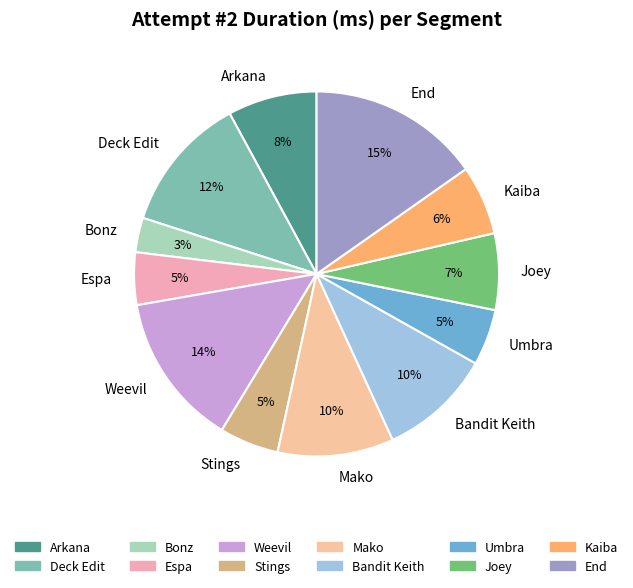

Do Espa and Kaiba together represent more than half of the pie?

No